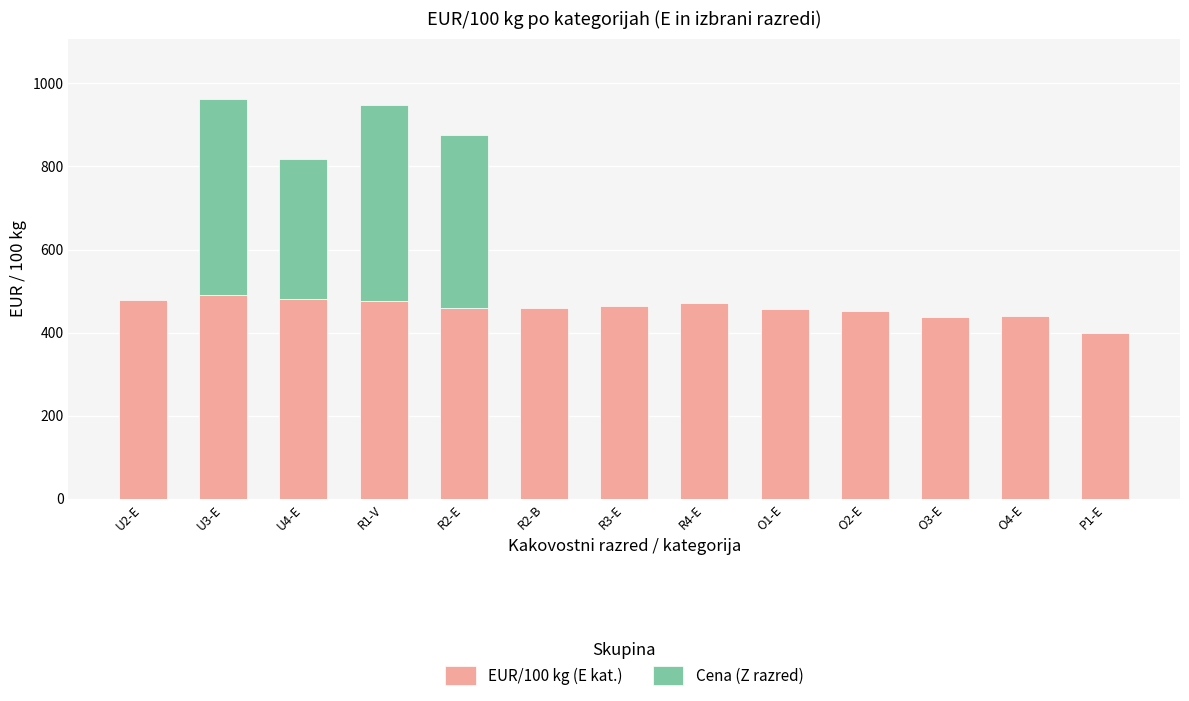

How many data points are less than 459?

6